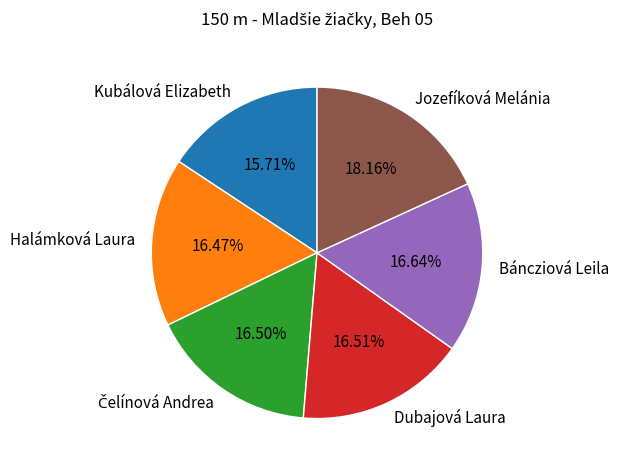

To the nearest percent, what portion does Jozefíková Melánia represent?

18%